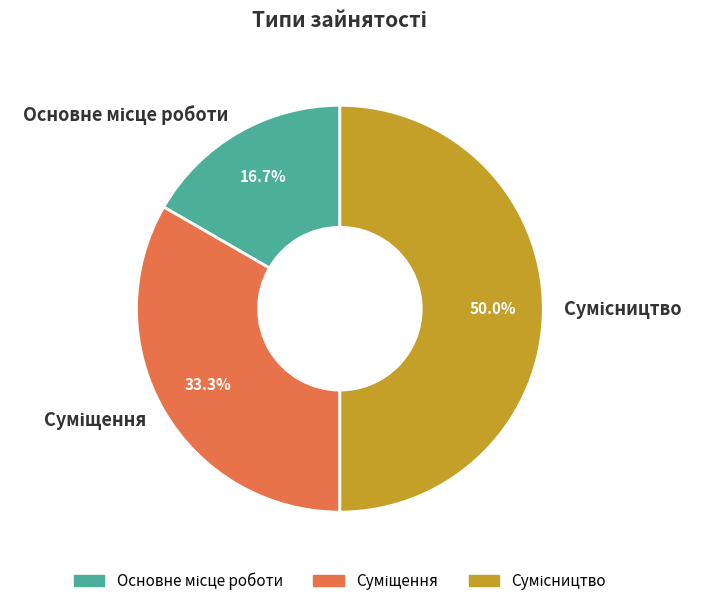

Rank the categories by value from lowest to highest.

Основне місце роботи, Суміщення, Сумісництво